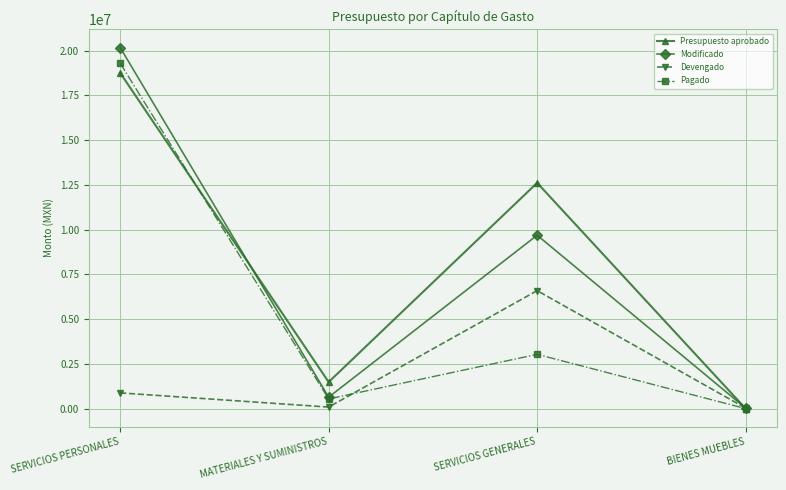

True or false: Presupuesto aprobado has more than 0 interior local peaks.

True